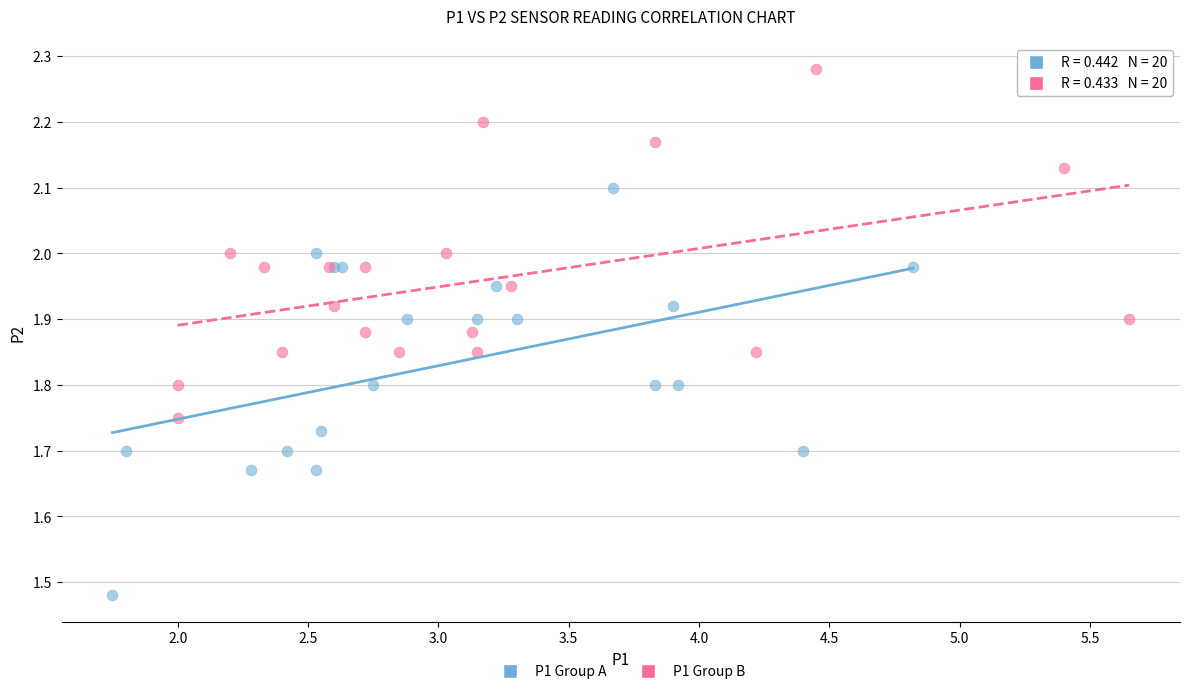

Which series has the largest Y range (max minus min)?

P1 Group A